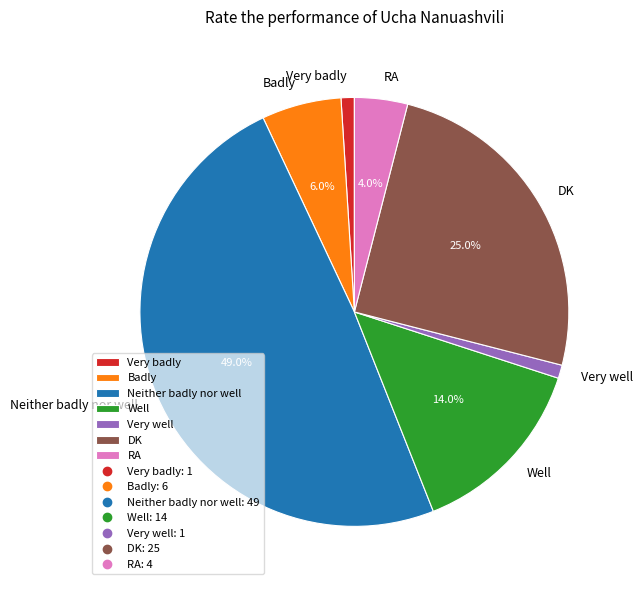

What portion of the pie excludes RA?

96.0%